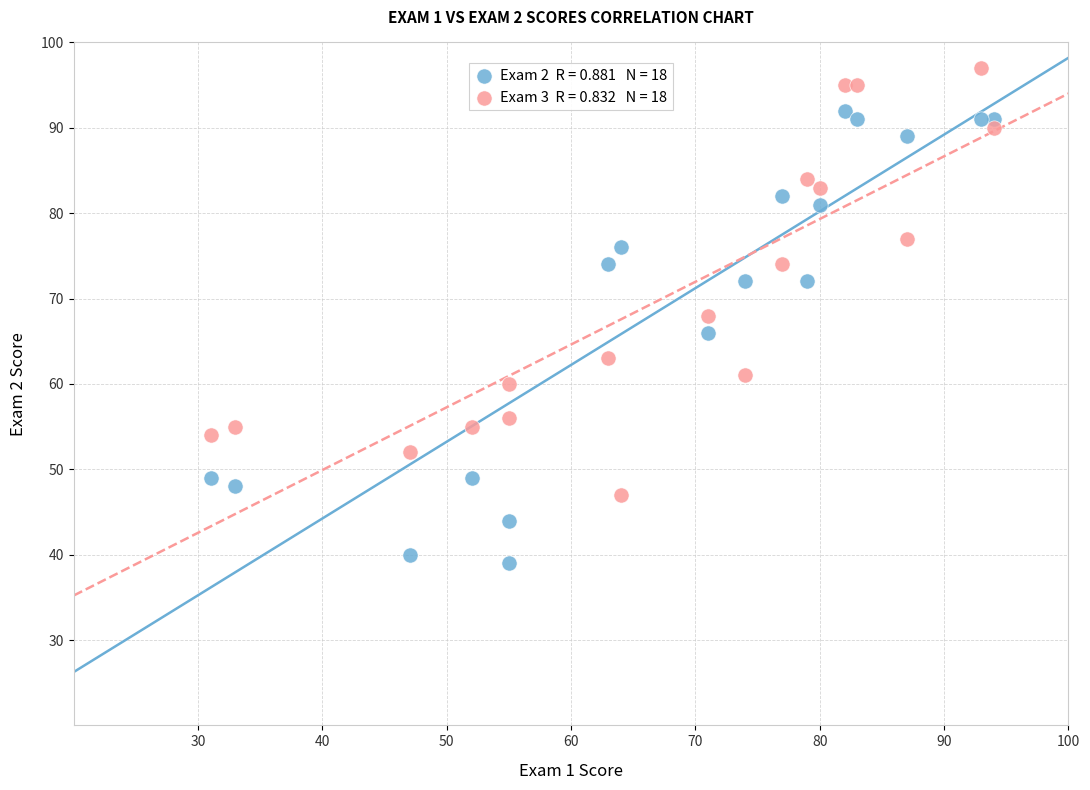

Across all data points, what is the range of Y values (max minus min)?

58